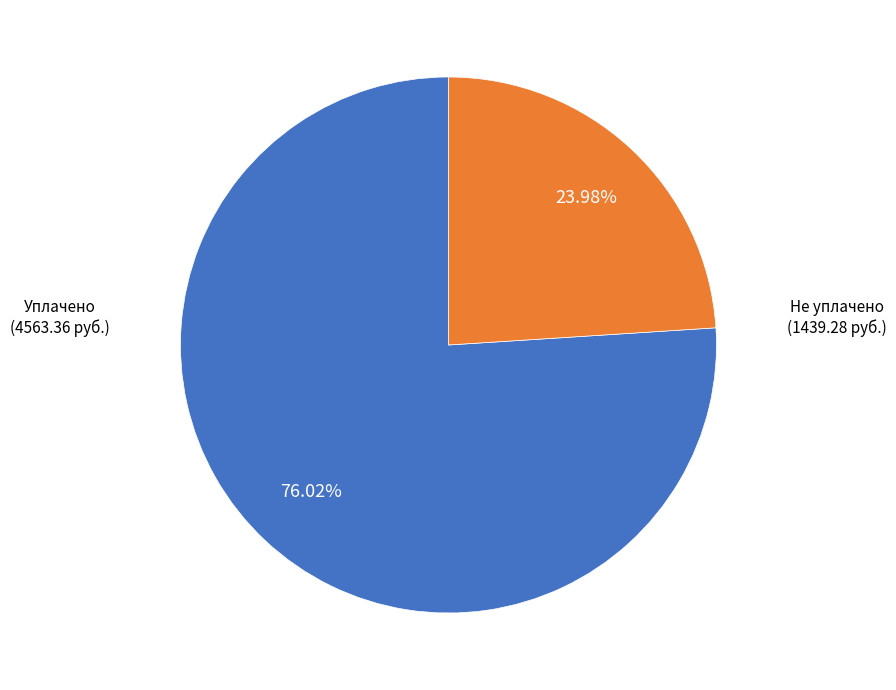

Is there any slice that represents more than half of the pie?

Yes